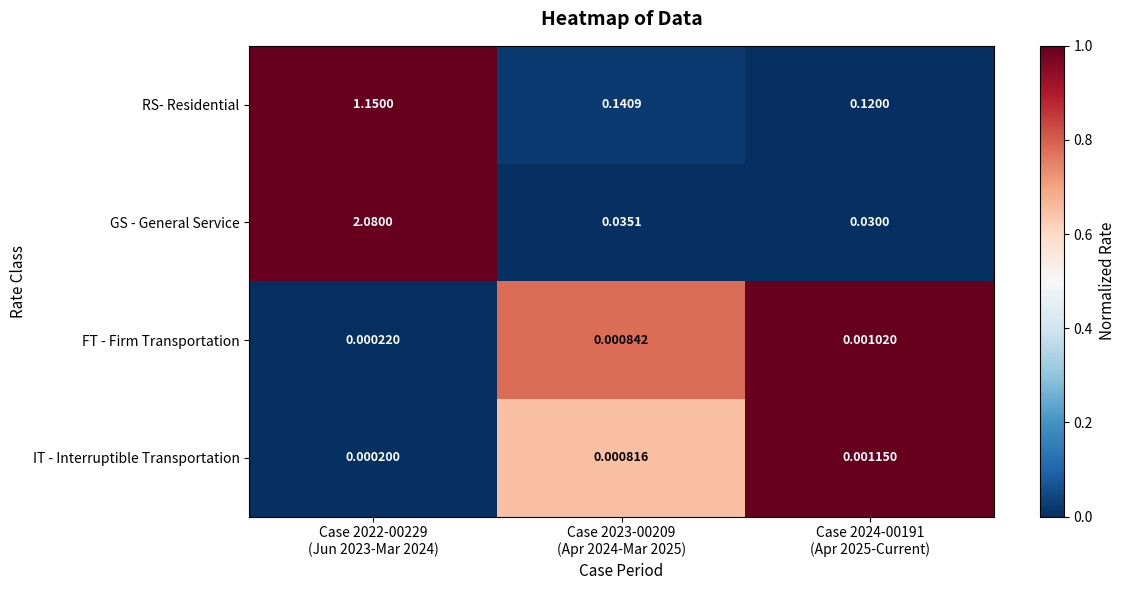

List the series in order of their peak value, highest first.

GS - General Service, RS- Residential, IT - Interruptible Transportation, FT - Firm Transportation